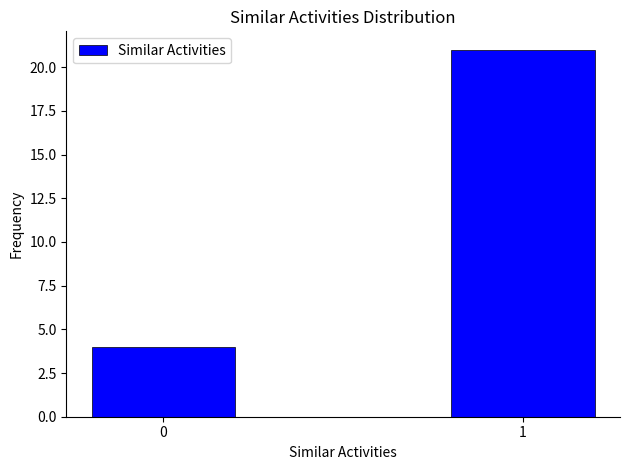

Reading right to left, transcribe all the data shown in this chart.

1=21	0=4